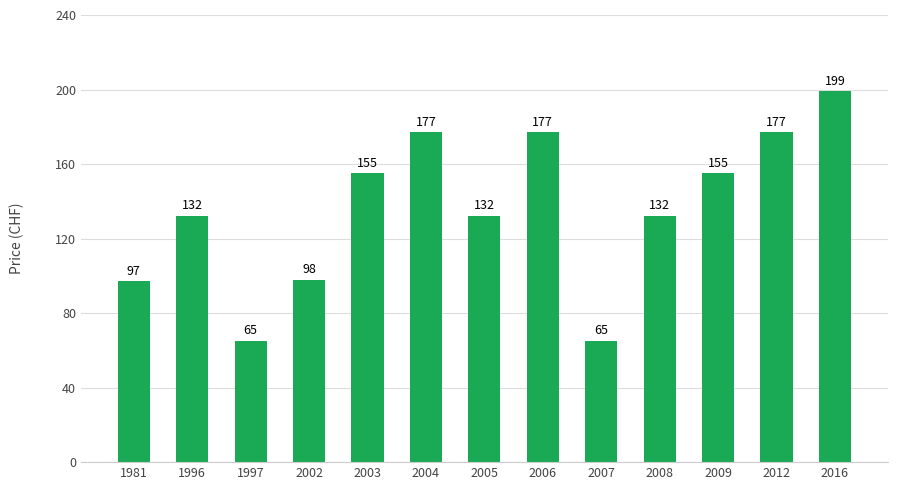

Count the number of data series in this chart.

1